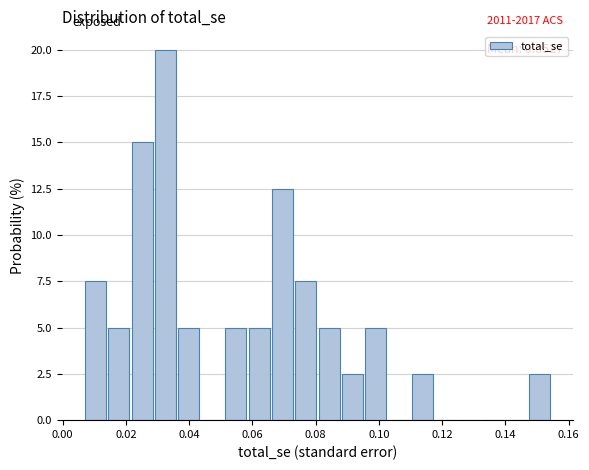

Read against the x-axis, roughly where is the centre of the tallest bar?

0.032